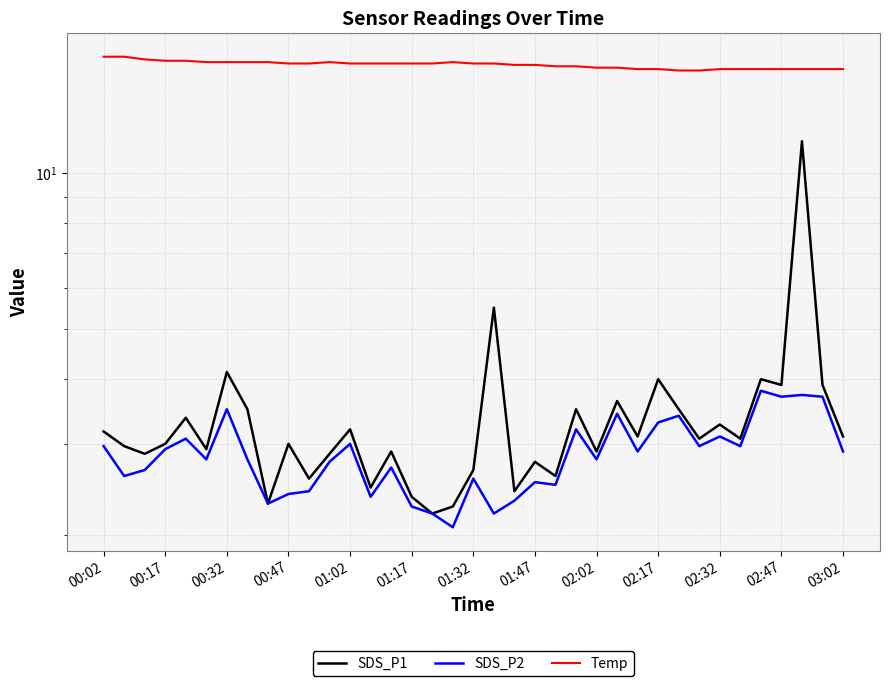

True or false: SDS_P2 has a value of 6.3 at 32.

False